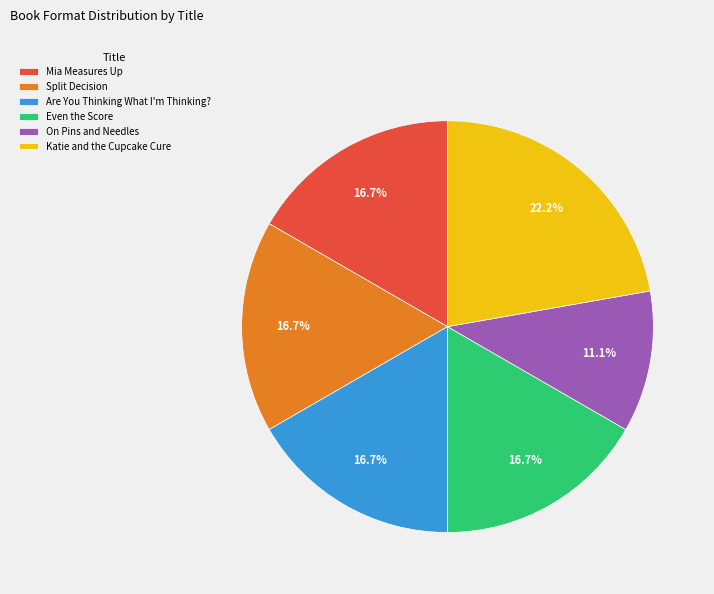

What percentage do On Pins and Needles and Mia Measures Up together represent?

27.8%